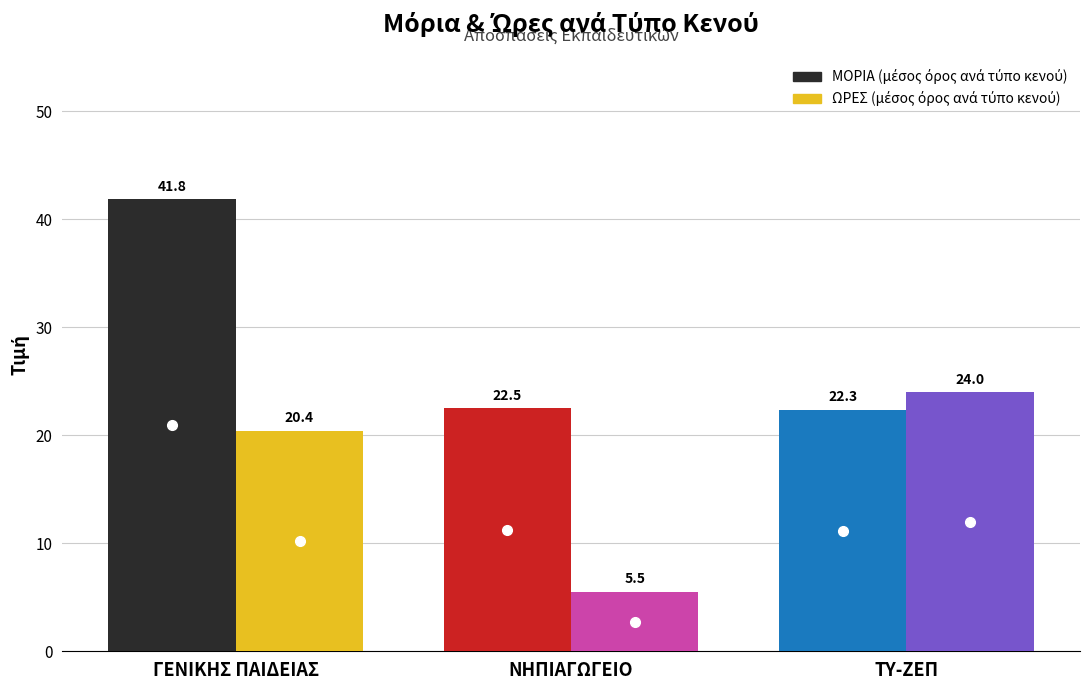

At which category is the sum across all series the highest?

ΓΕΝΙΚΗΣ ΠΑΙΔΕΙΑΣ